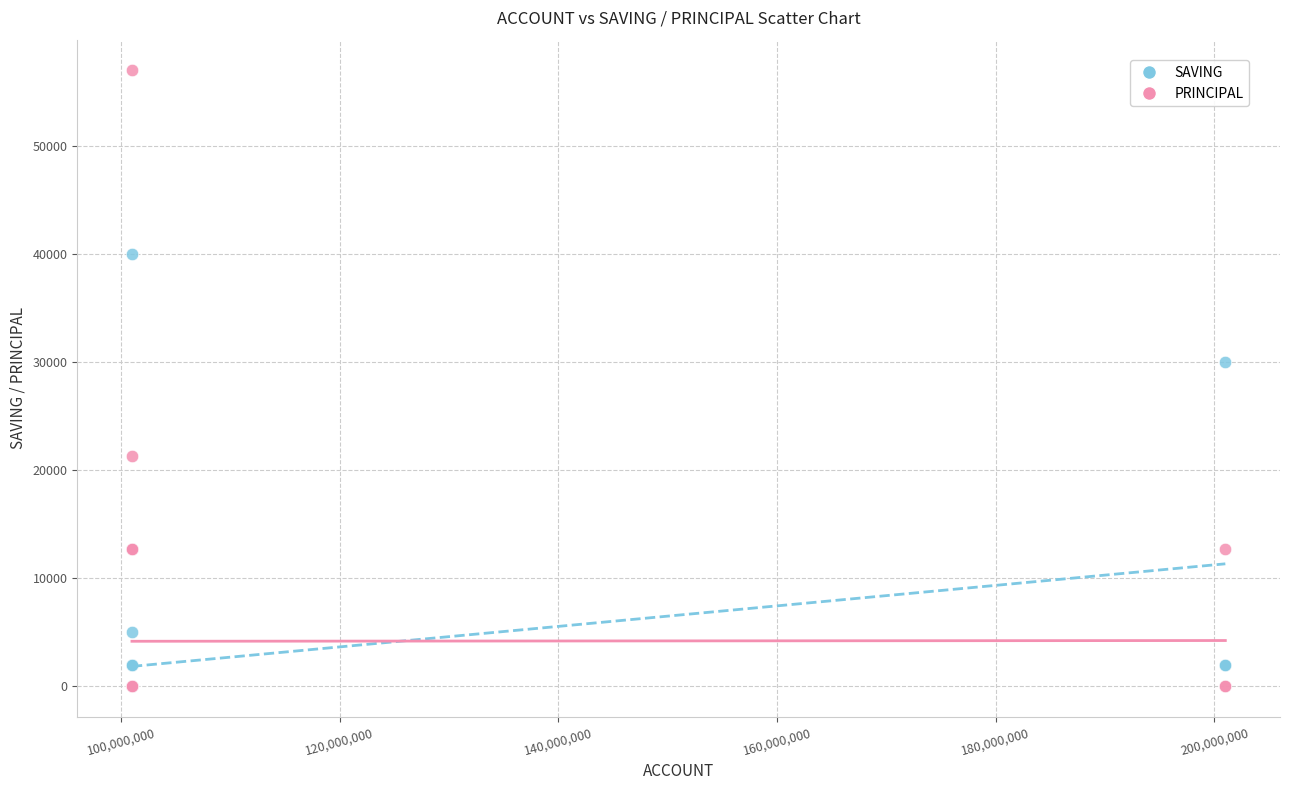

Which series has the largest Y range (max minus min)?

PRINCIPAL